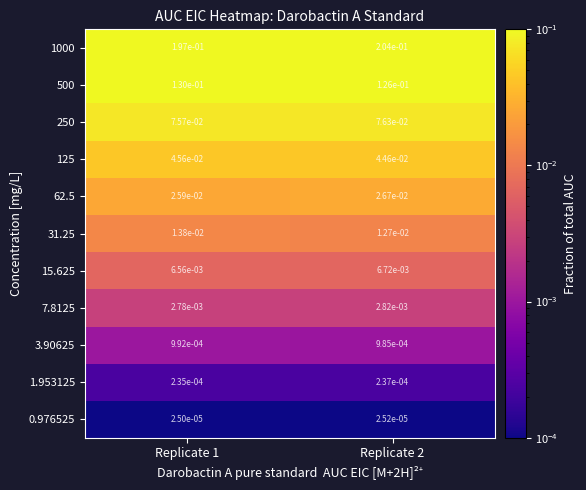

Is the value of 1000 at Replicate 2 greater than the value of 31.25 at Replicate 2?

Yes